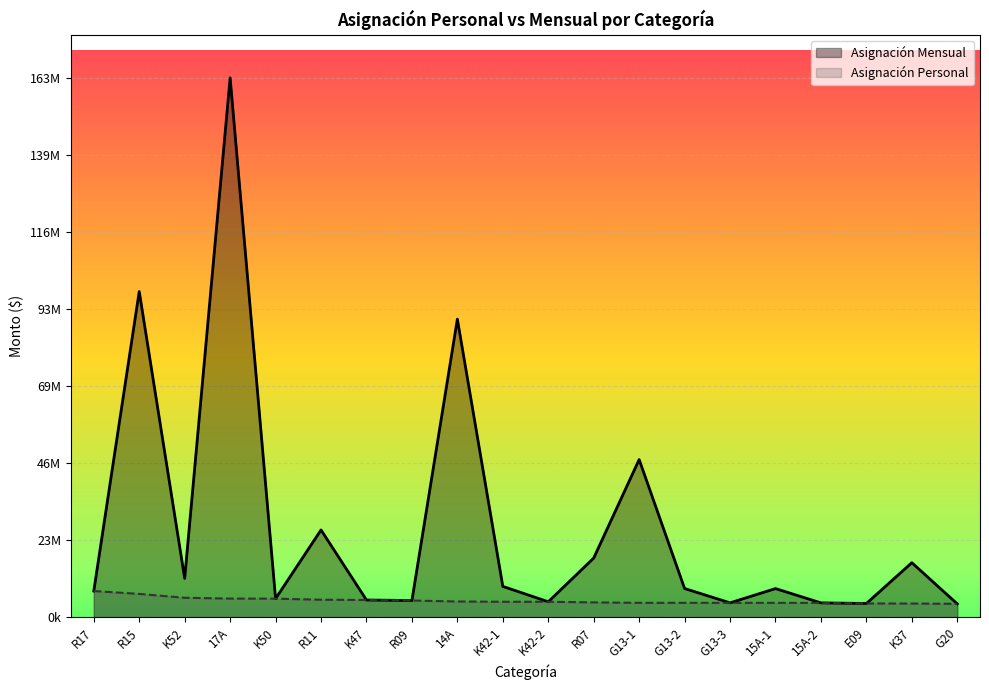

Which series has the largest total across all categories?

Asignación Mensual